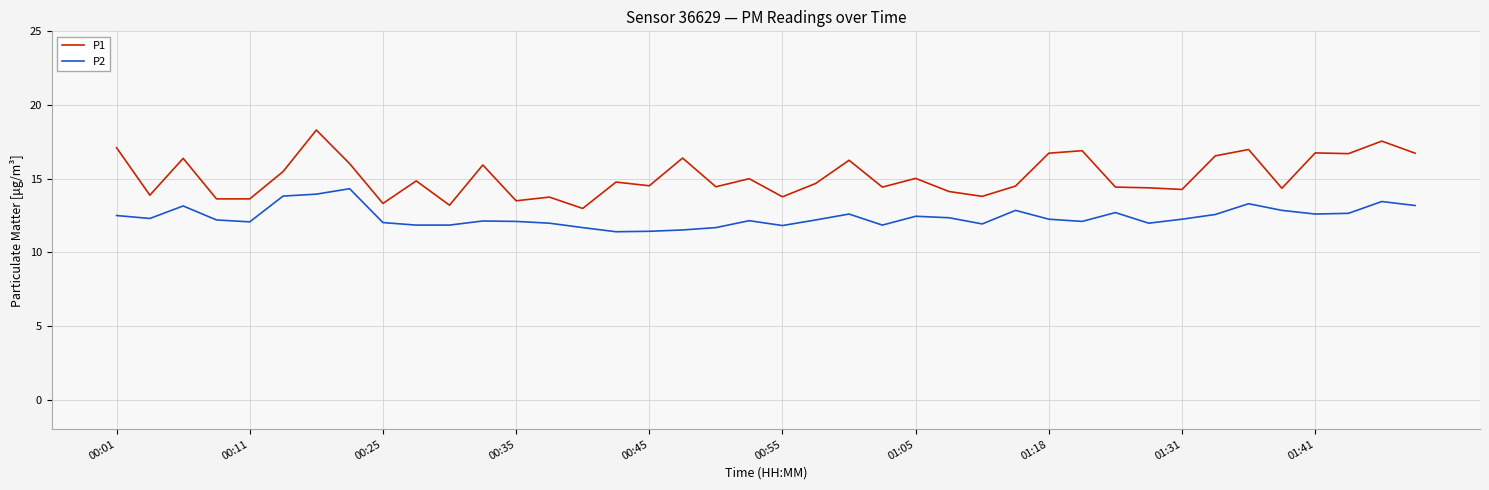

Which series has the largest total across all categories?

P1